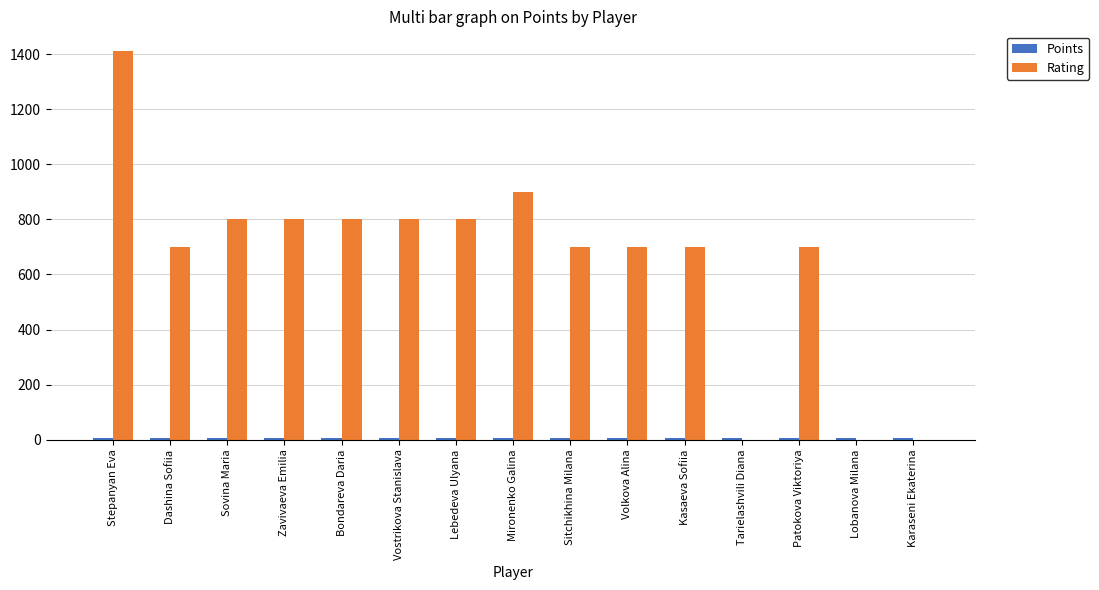

How many groups of bars are there?

15